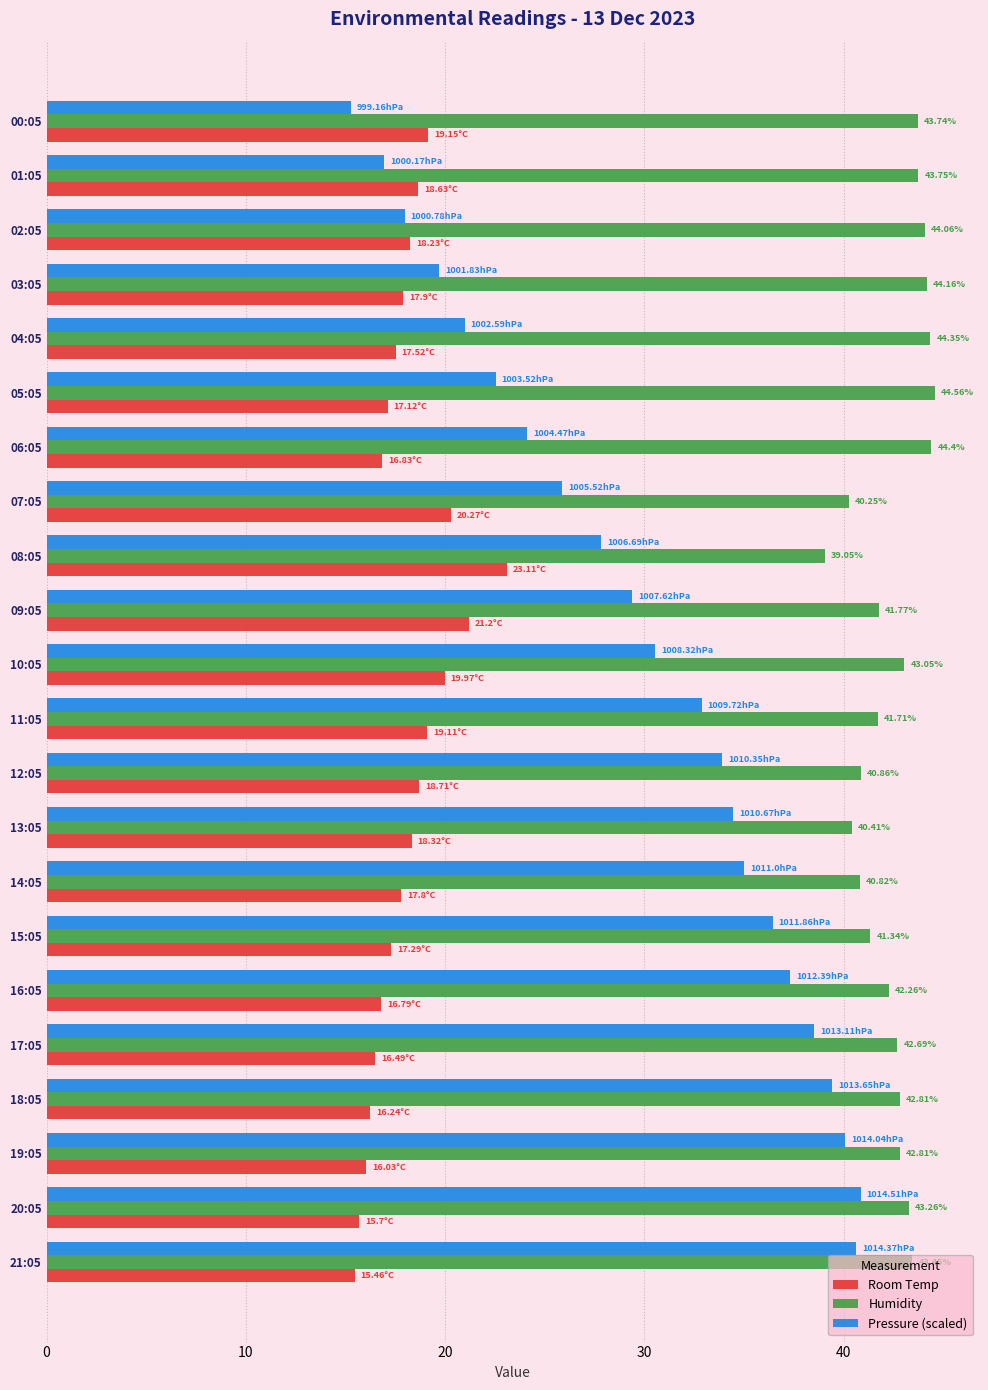

What is the difference between the Humidity values at 04:05 and 09:05?

2.6